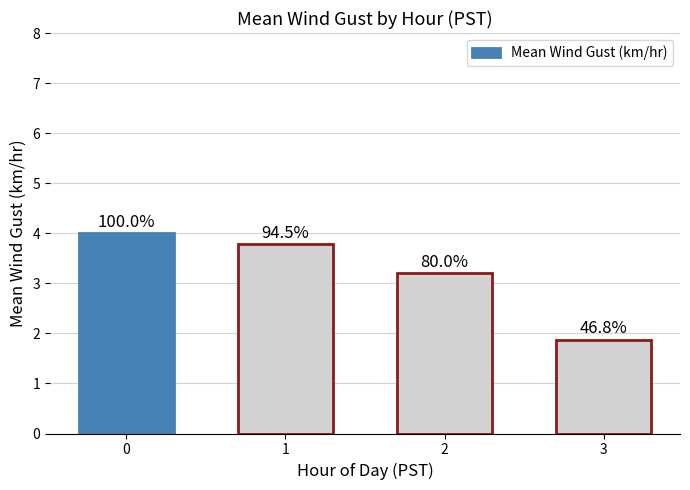

Does the chart contain any negative values?

No